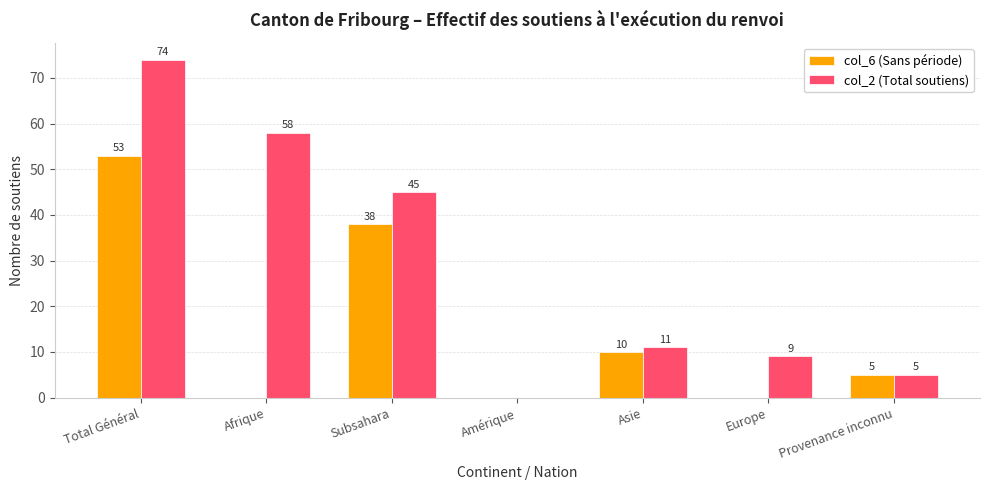

Reading left to right, what are all the values shown in this chart?

col_6 (Sans période): 53	0	38	0	10	0	5
col_2 (Total soutiens): 74	58	45	0	11	9	5